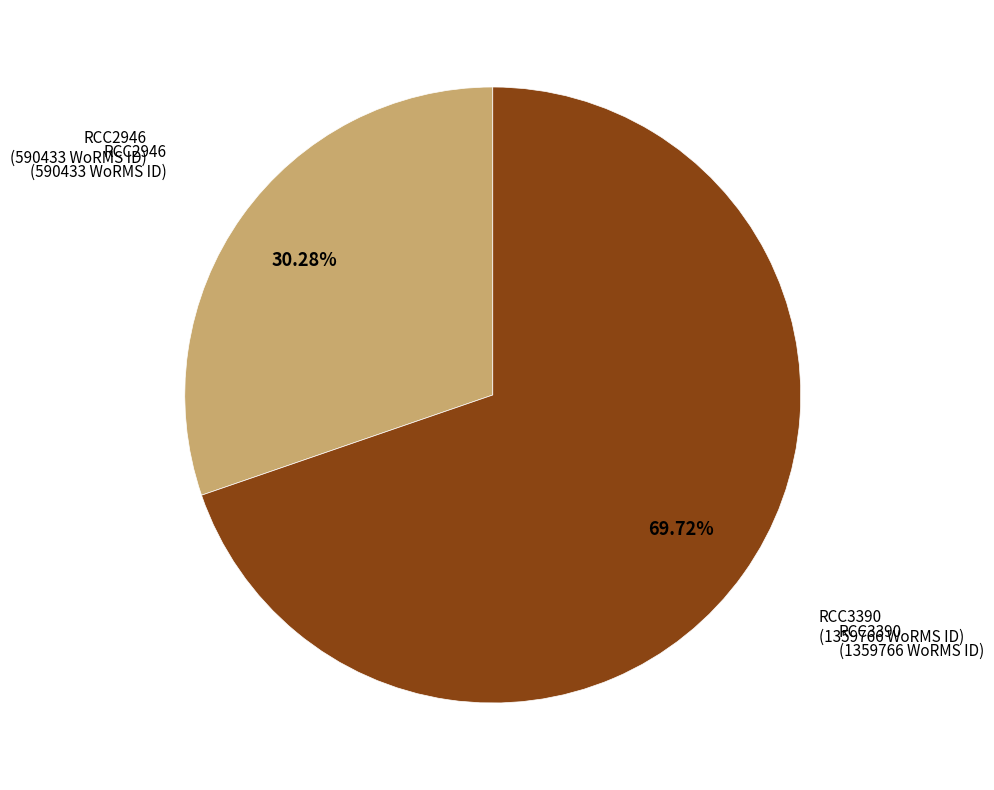

Is it true that RCC2946 is 41% of the pie?

False